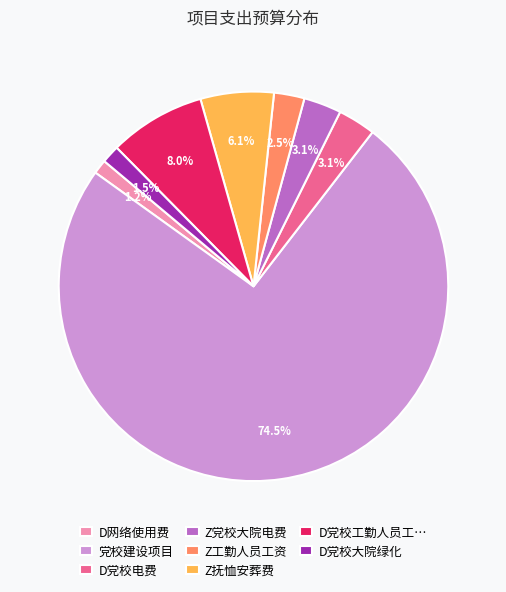

Is there any slice that represents more than half of the pie?

Yes